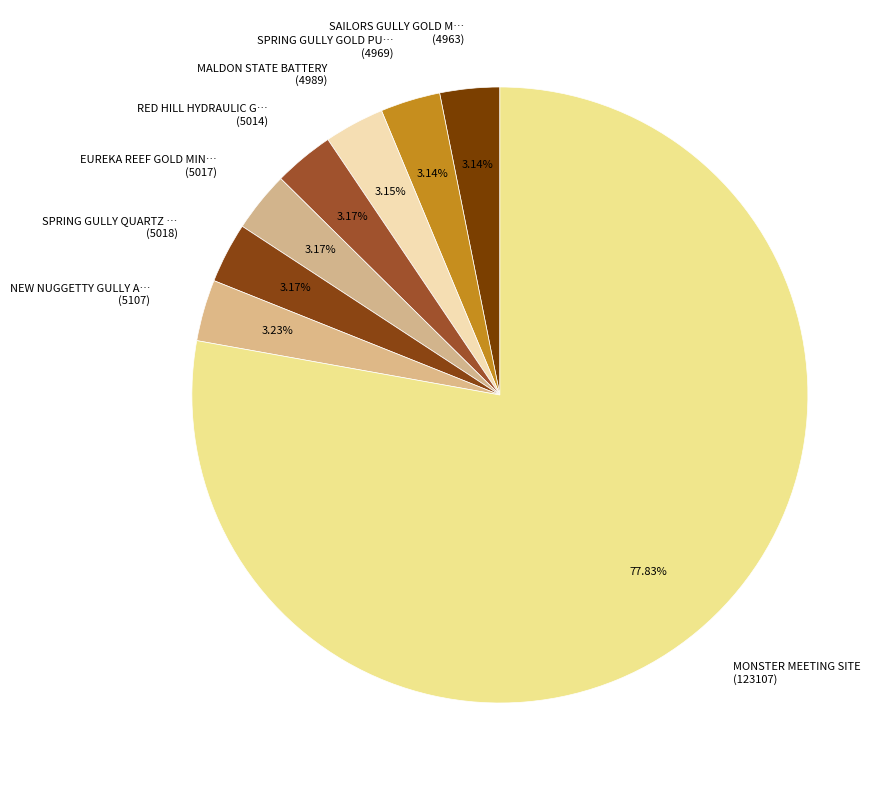

Is the sum of SAILORS GULLY GOLD M… (4963) and SPRING GULLY GOLD PU… (4969) greater than half?

No